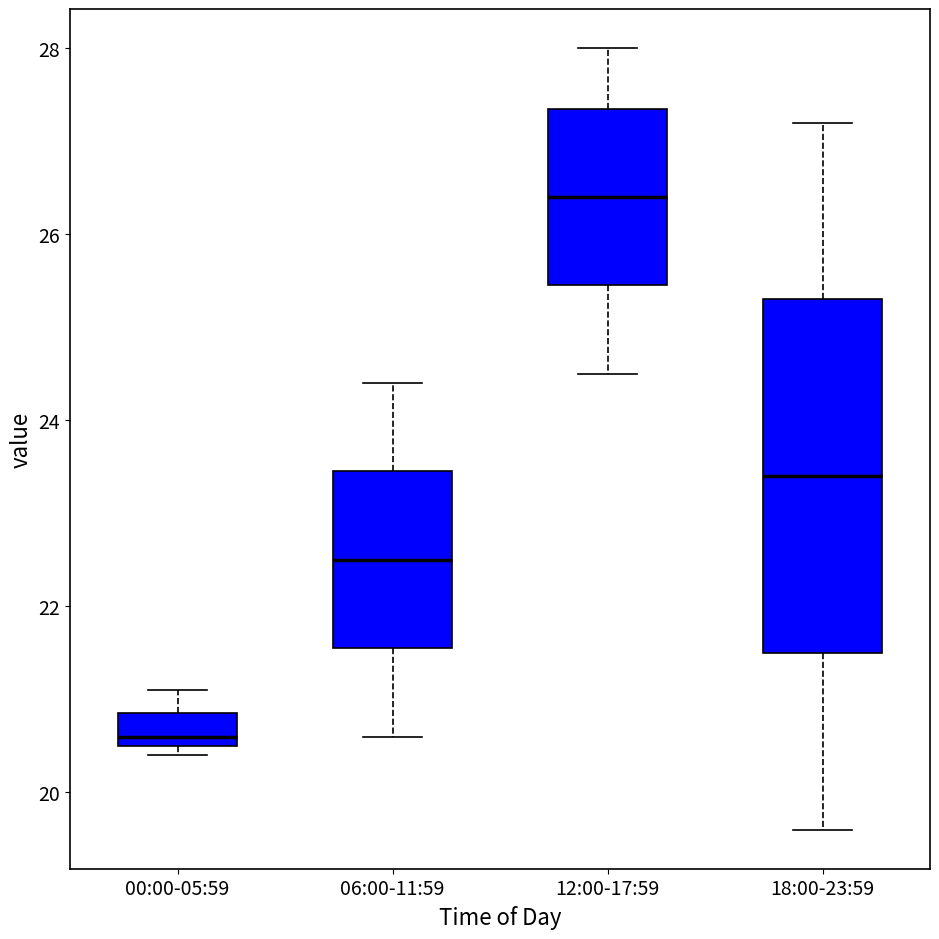

Where does the lower whisker of the box for 12:00-17:59 end on the y-axis? The values are not printed on the chart, so give them approximately, as read against the axis.

24.6